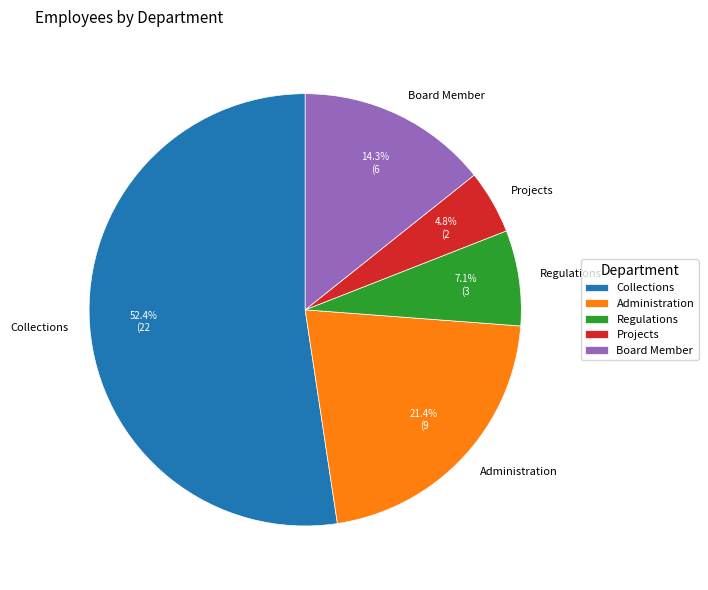

To the nearest percent, what is the difference between the Administration and Board Member slice percentages?

7%